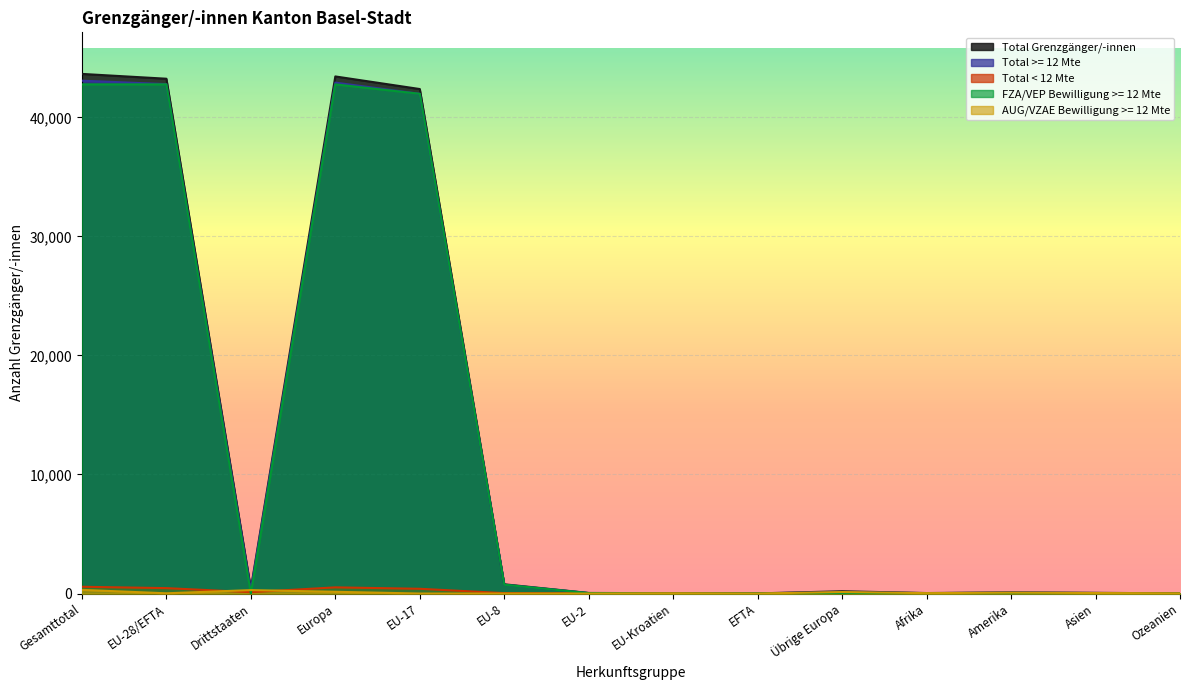

In Total < 12 Mte, how many points are lower than both neighbors (excluding endpoints)?

3